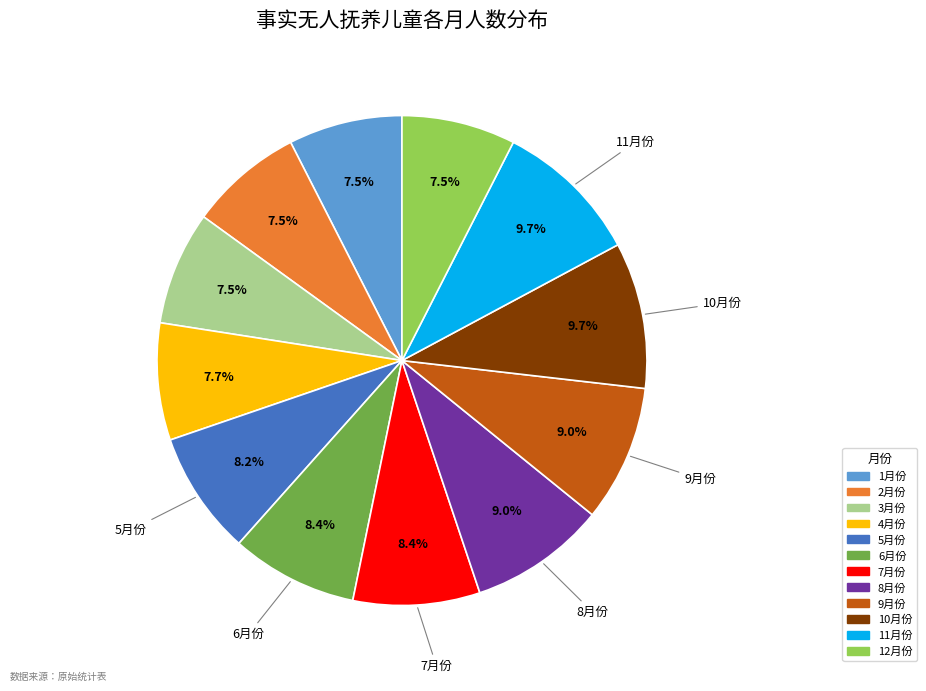

To the nearest percent, what is the combined percentage of 11月份 and 10月份?

19%